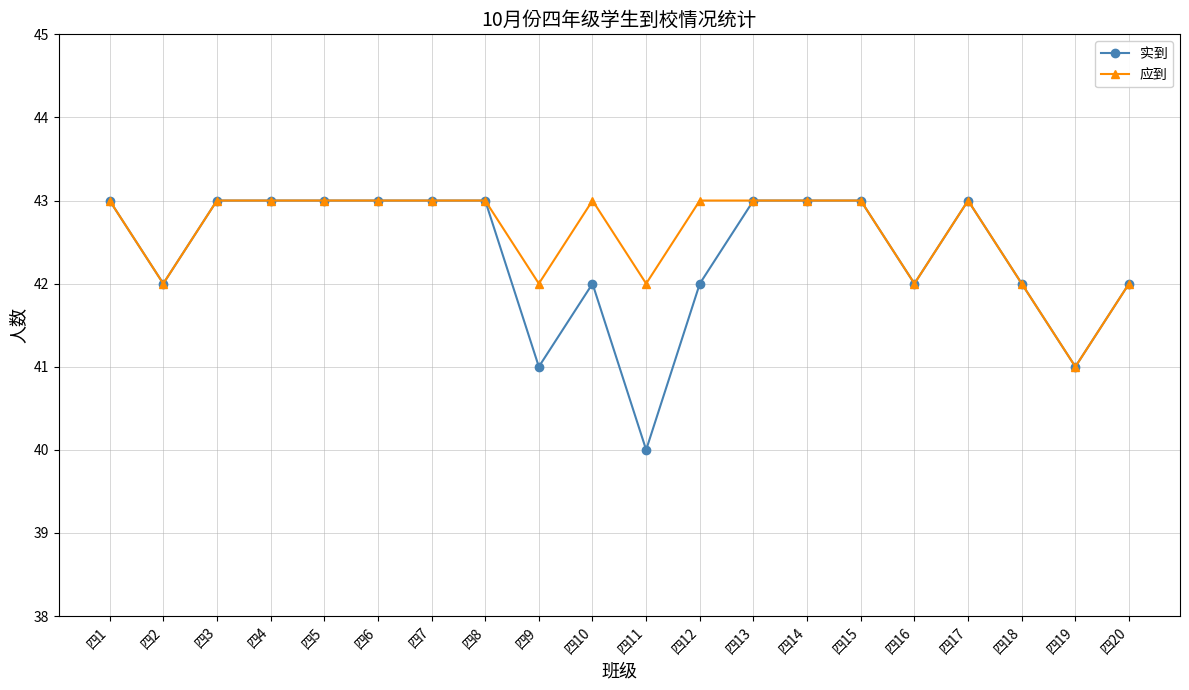

What is the spread (max minus min) of values at 四10?

1